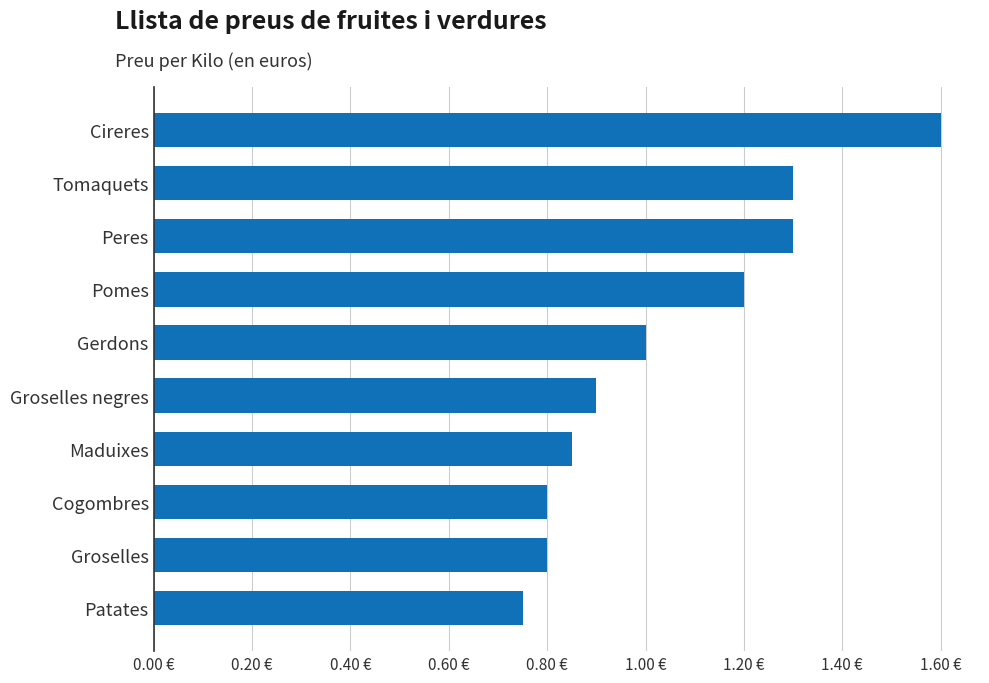

Which category has the highest value across all series?

Cireres